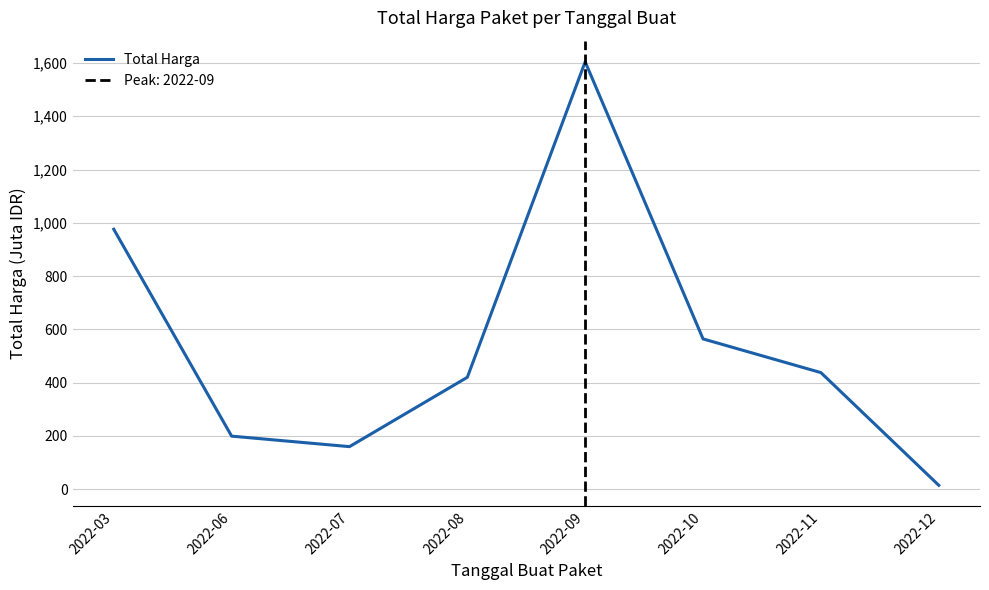

Where is the first local minimum?

2022-07